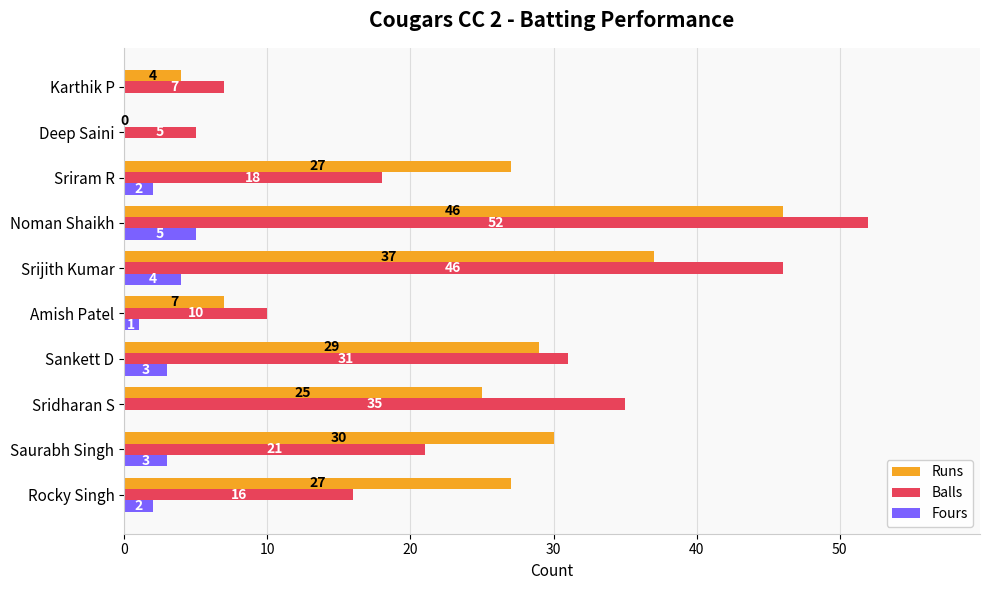

True or false: Balls has a value of 31 at Sankett D.

True